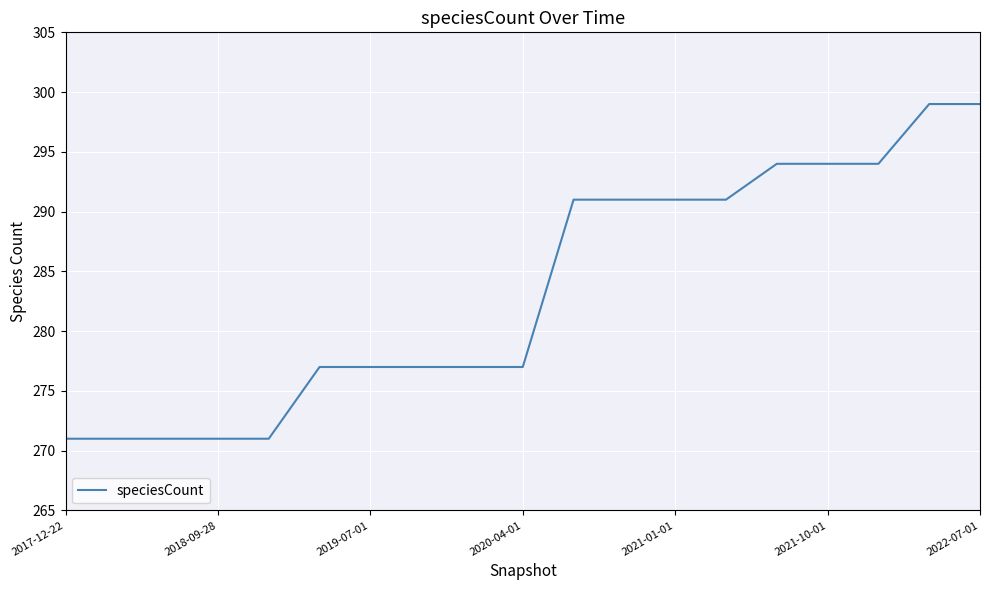

What is the maximum value shown in the chart?

299